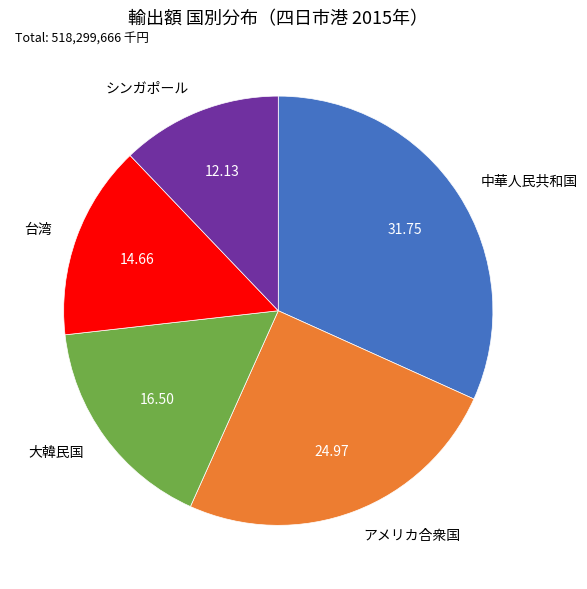

Does アメリカ合衆国 represent more than half of the total?

No